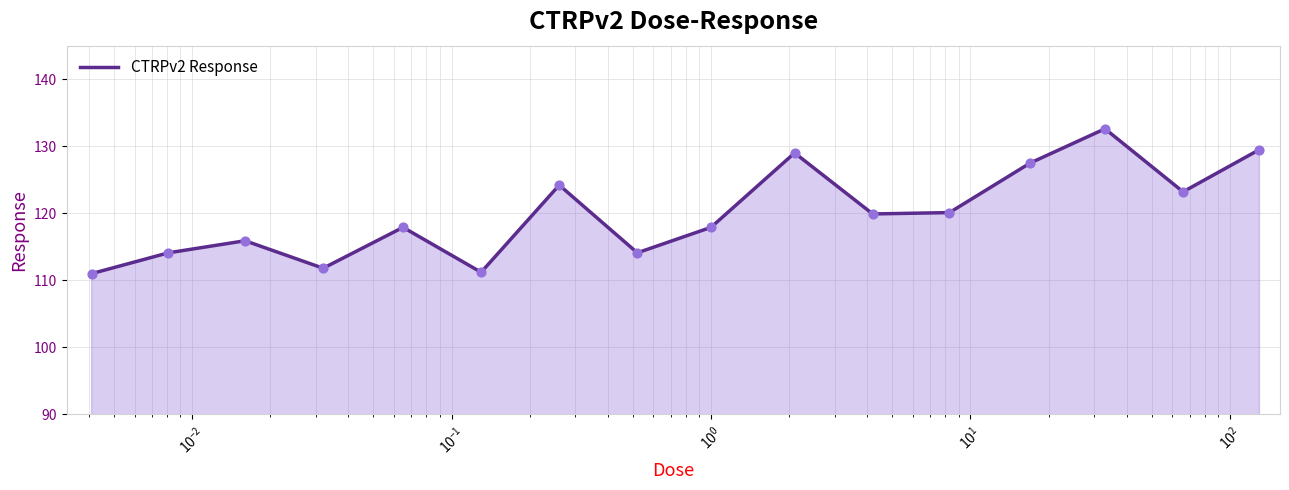

What is the maximum value shown in the chart?

132.6